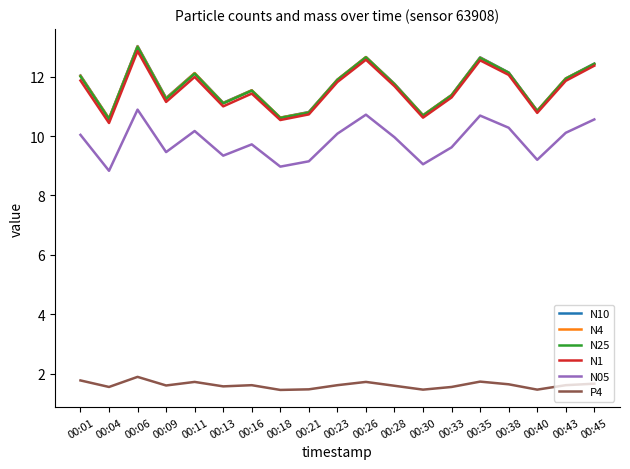

True or false: N1 and N05 intersect in this chart.

False